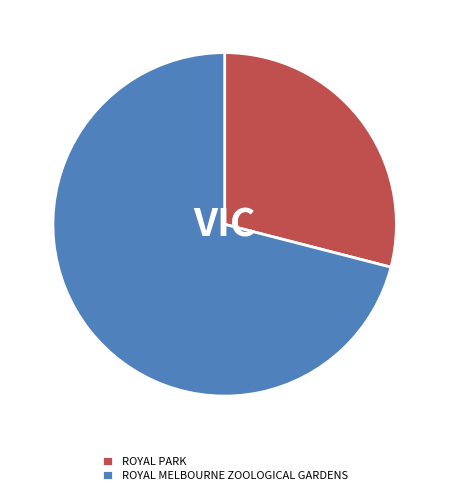

How many slices are in this pie chart?

2